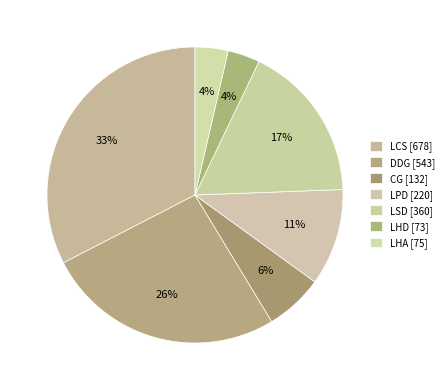

Count the number of slices in the pie.

7